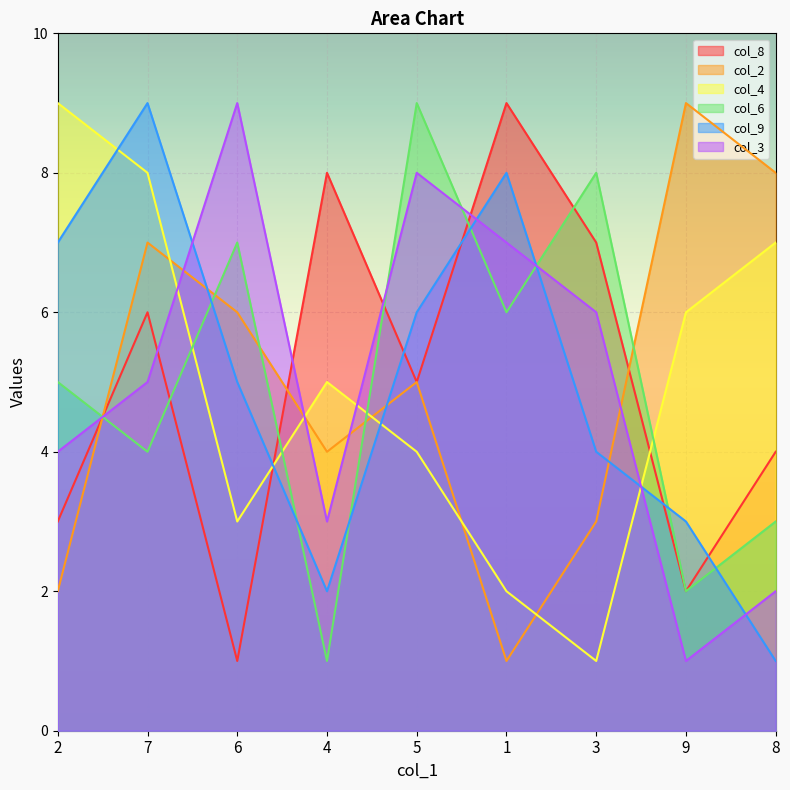

Reading left to right, extract all data points from this chart.

col_8: 3	6	1	8	5	9	7	2	4
col_2: 2	7	6	4	5	1	3	9	8
col_4: 9	8	3	5	4	2	1	6	7
col_6: 5	4	7	1	9	6	8	2	3
col_9: 7	9	5	2	6	8	4	3	1
col_3: 4	5	9	3	8	7	6	1	2